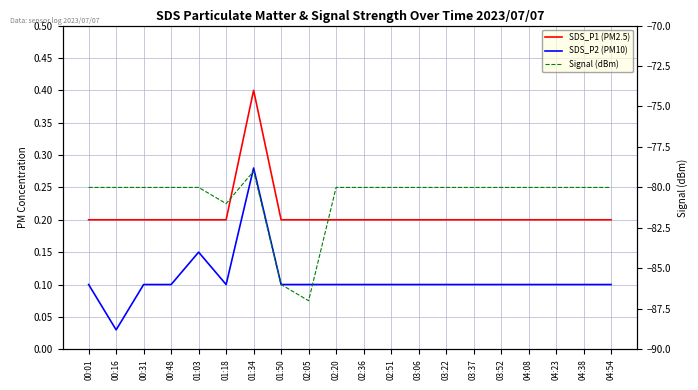

Which category has the lowest value across all series?

02:05